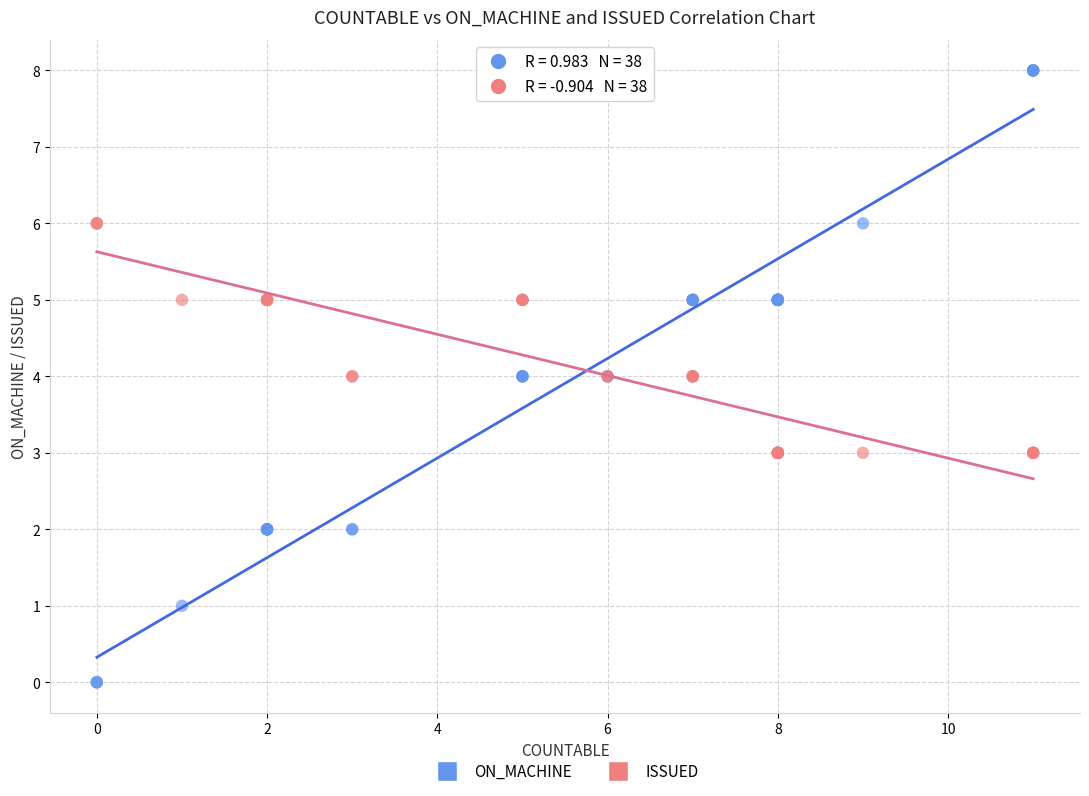

What are all the series names shown in the legend?

ON_MACHINE, ISSUED